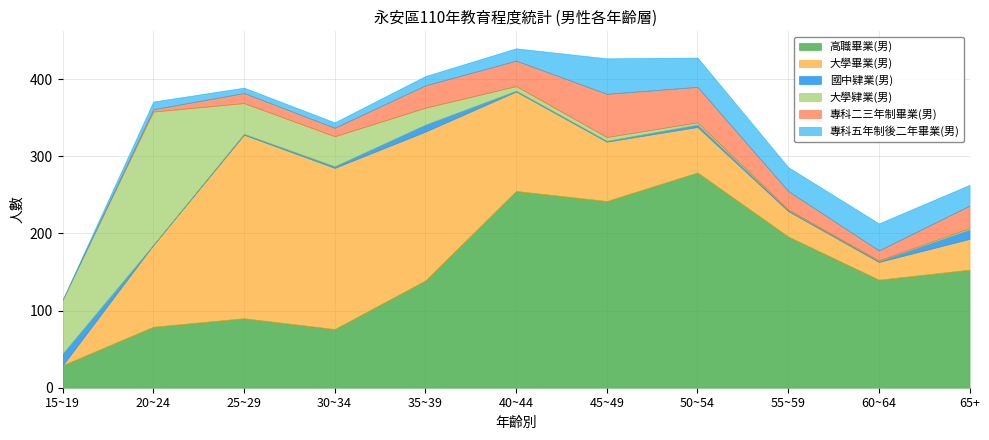

Which series has the widest spread of values?

高職畢業(男)